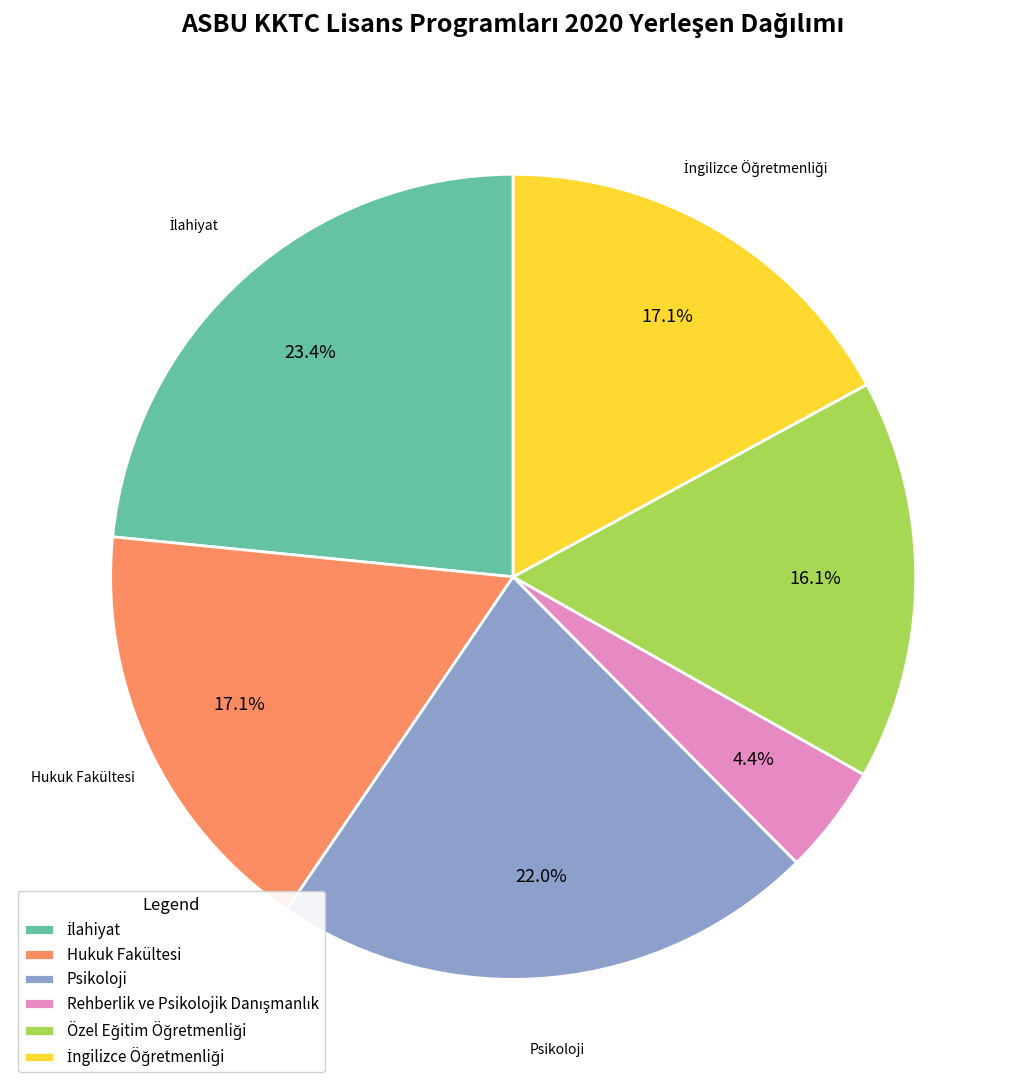

How many slices are in this pie chart?

6